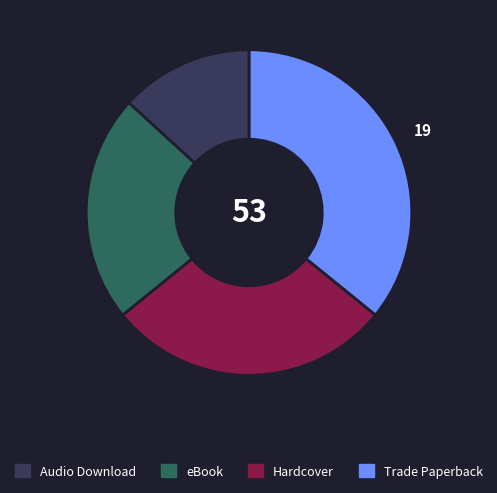

Does any single category account for the majority?

No